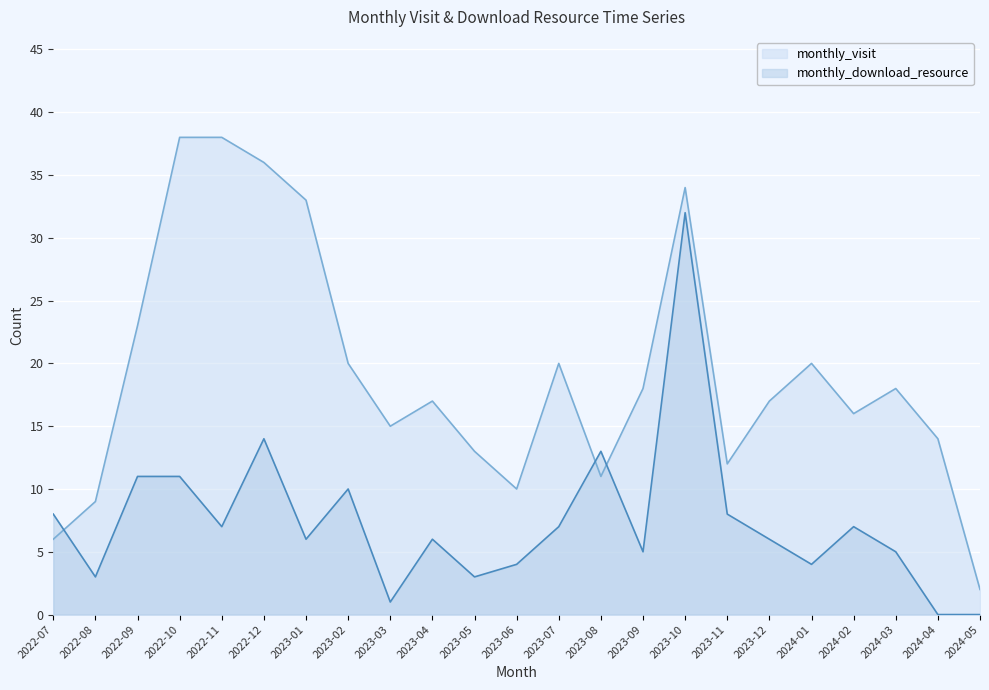

Which label corresponds to the largest value in the chart?

2022-10